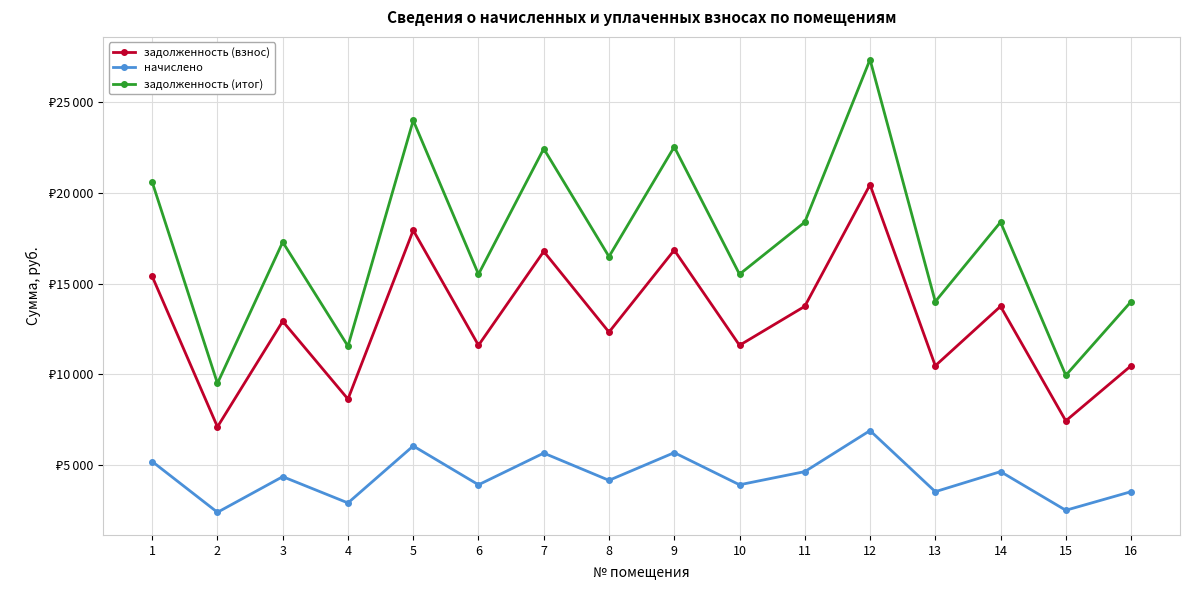

In начислено, how many points are higher than both neighbors (excluding endpoints)?

6